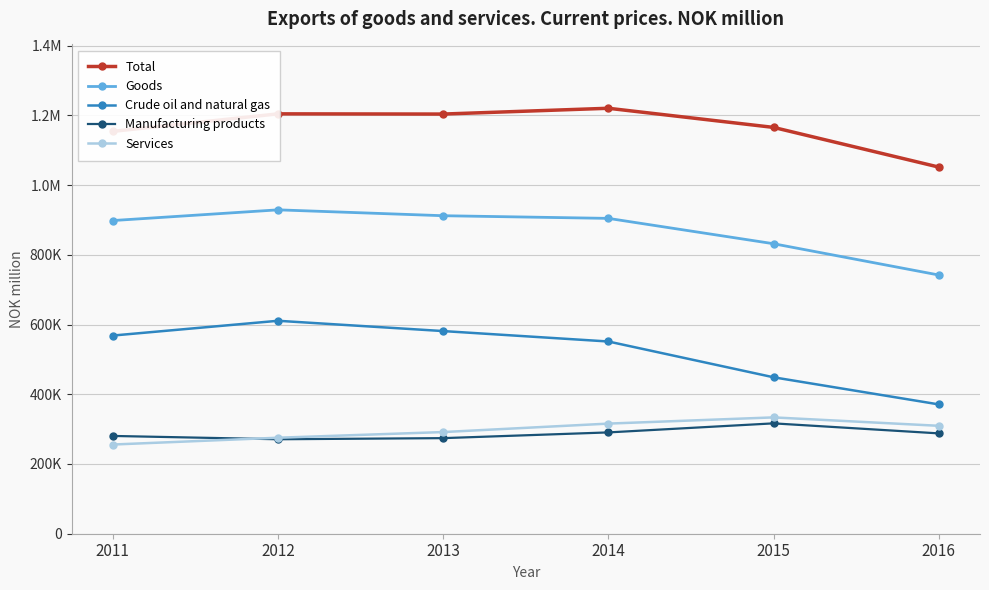

True or false: Services has more than 1 points higher than both neighbors.

False